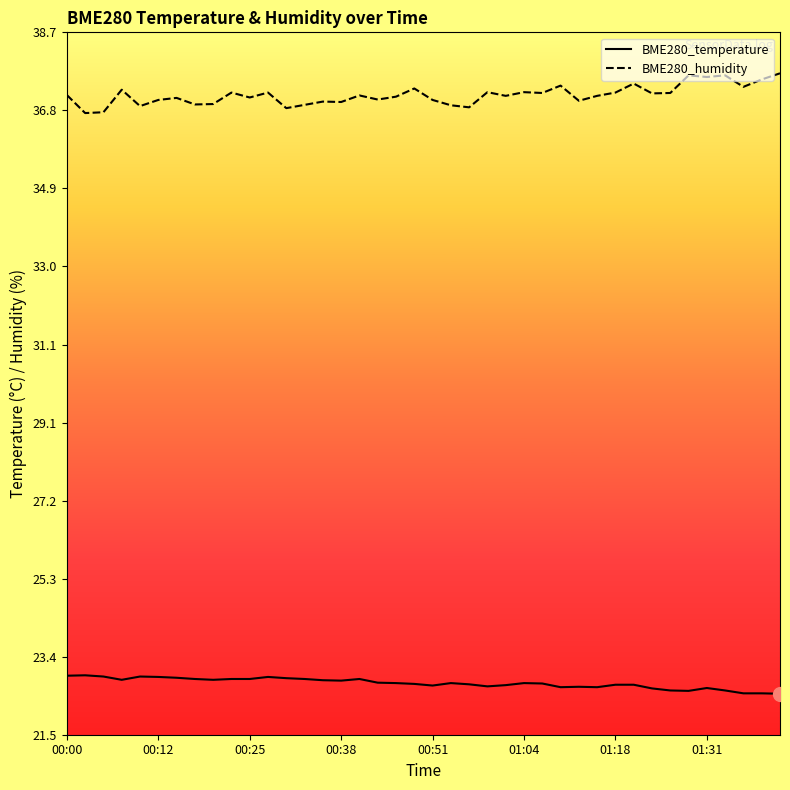

List the series in order of their peak value, lowest first.

BME280_temperature, BME280_humidity